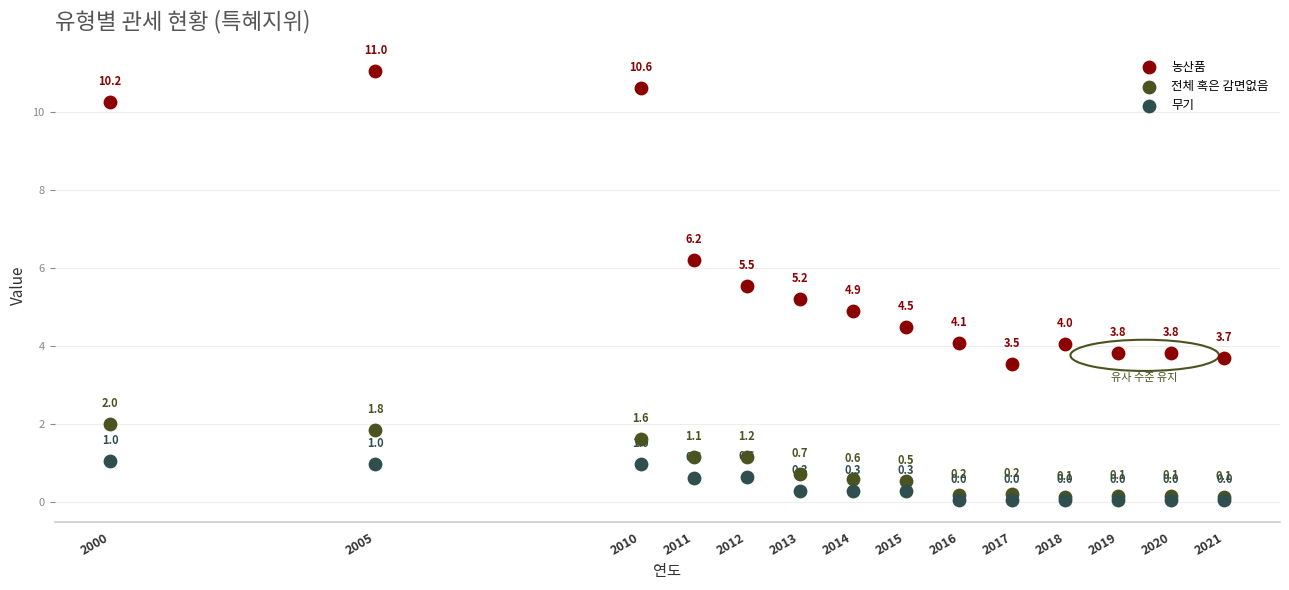

What are all the series names shown in the legend?

농산품, 전체 혹은 감면없음, 무기